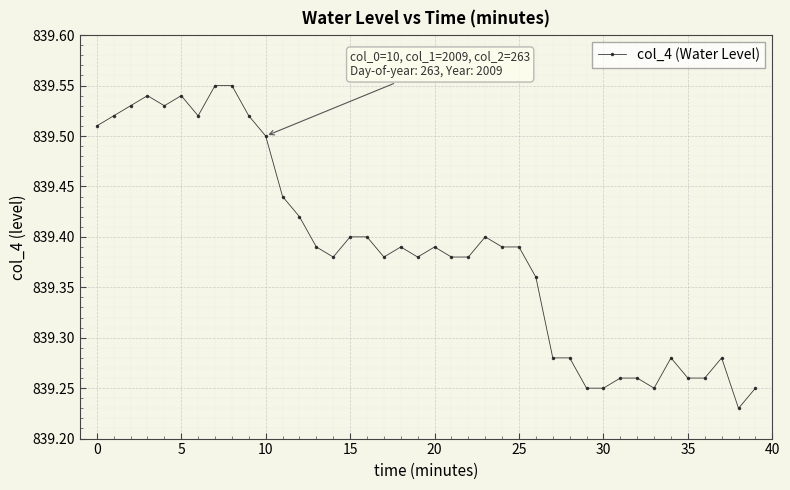

True or false: the data has more than 0 interior local peaks.

True